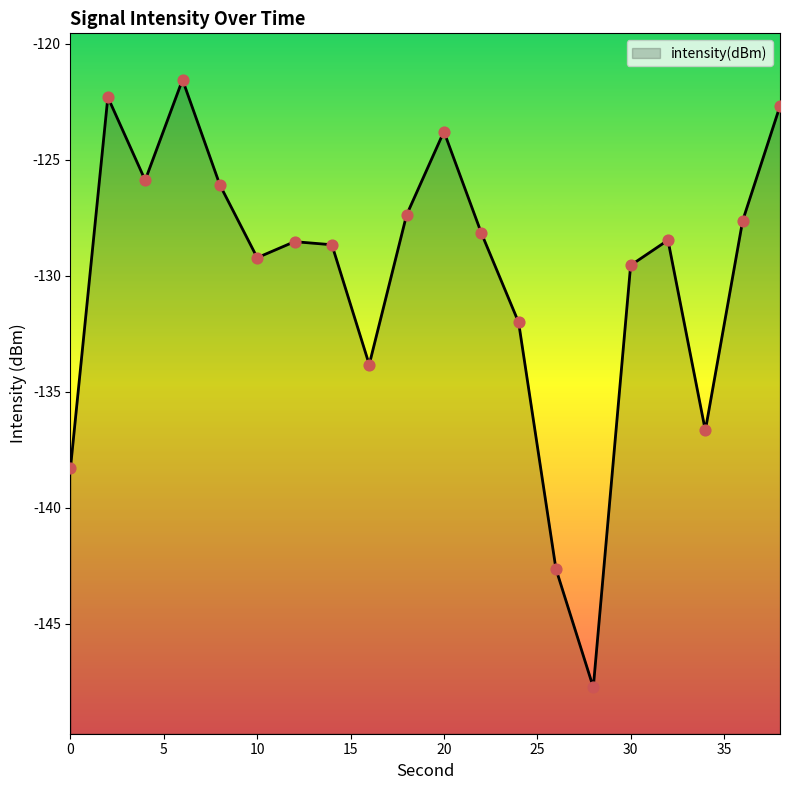

Between 14 and 20, which is larger?

20